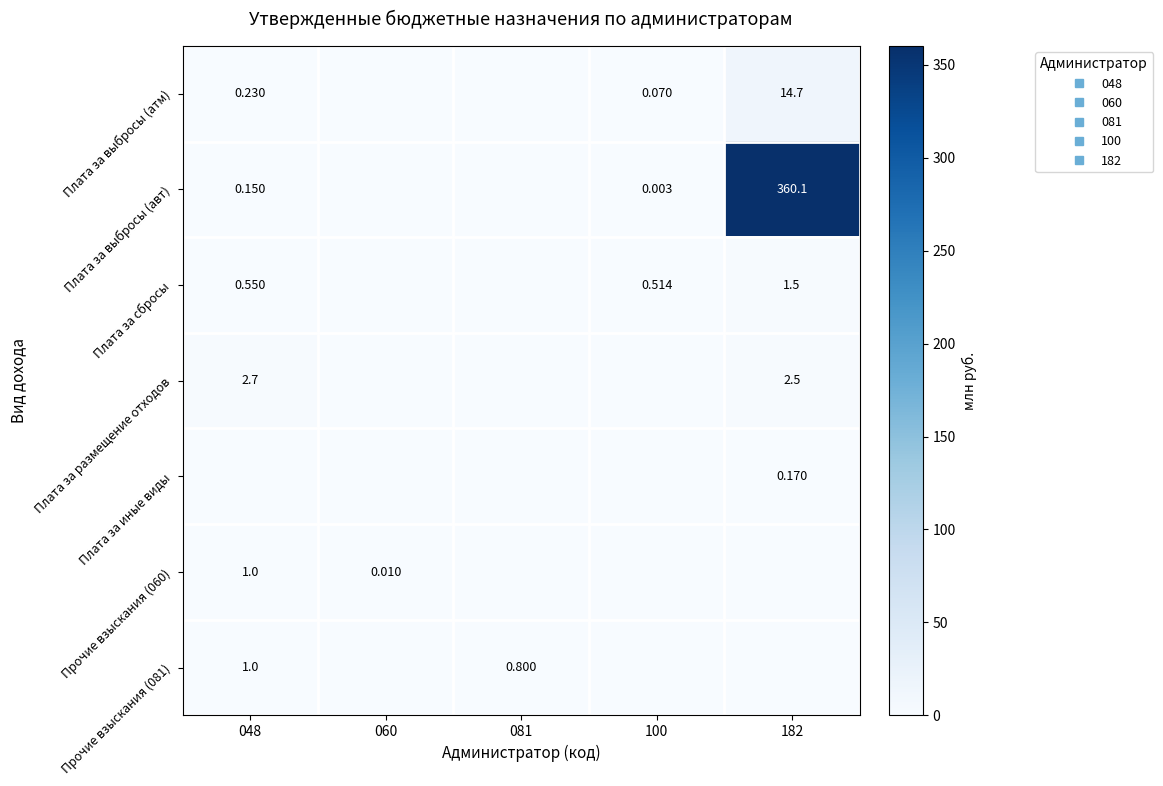

What is the spread (max minus min) of values at 048?

2.7